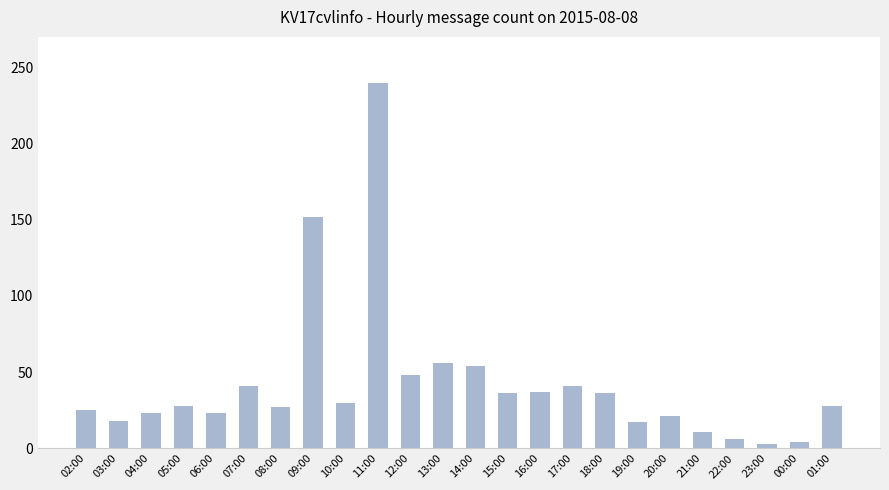

What is the label of the 5th bar from the right?

21:00